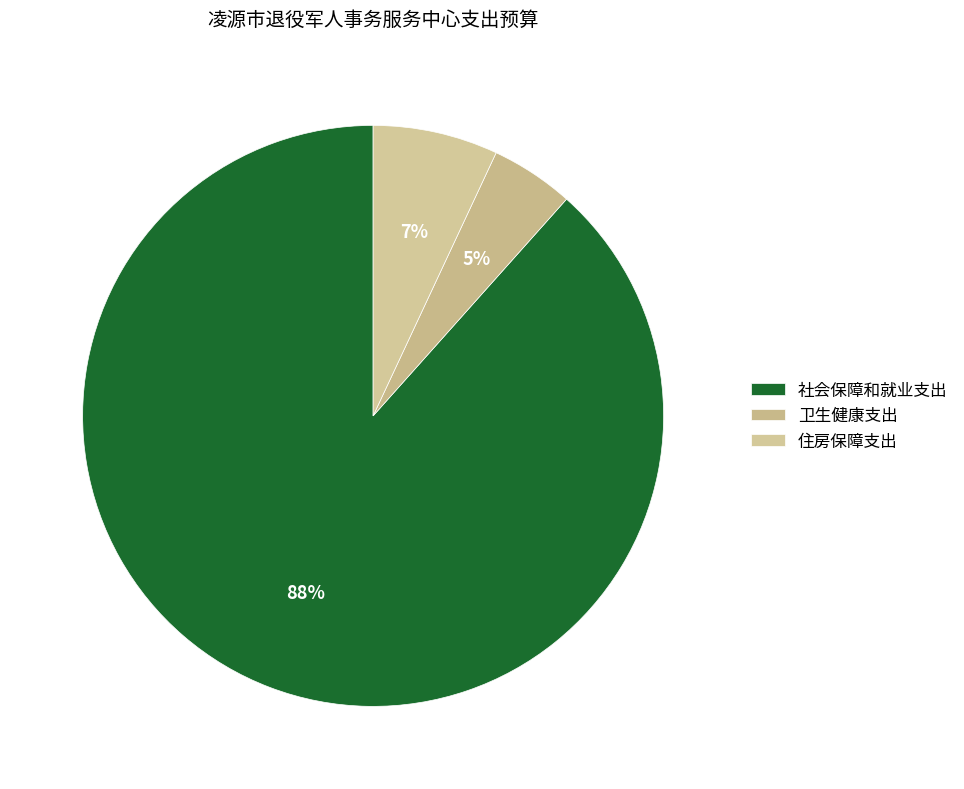

What is the change in value from 社会保障和就业支出 to 住房保障支出?

-291.4